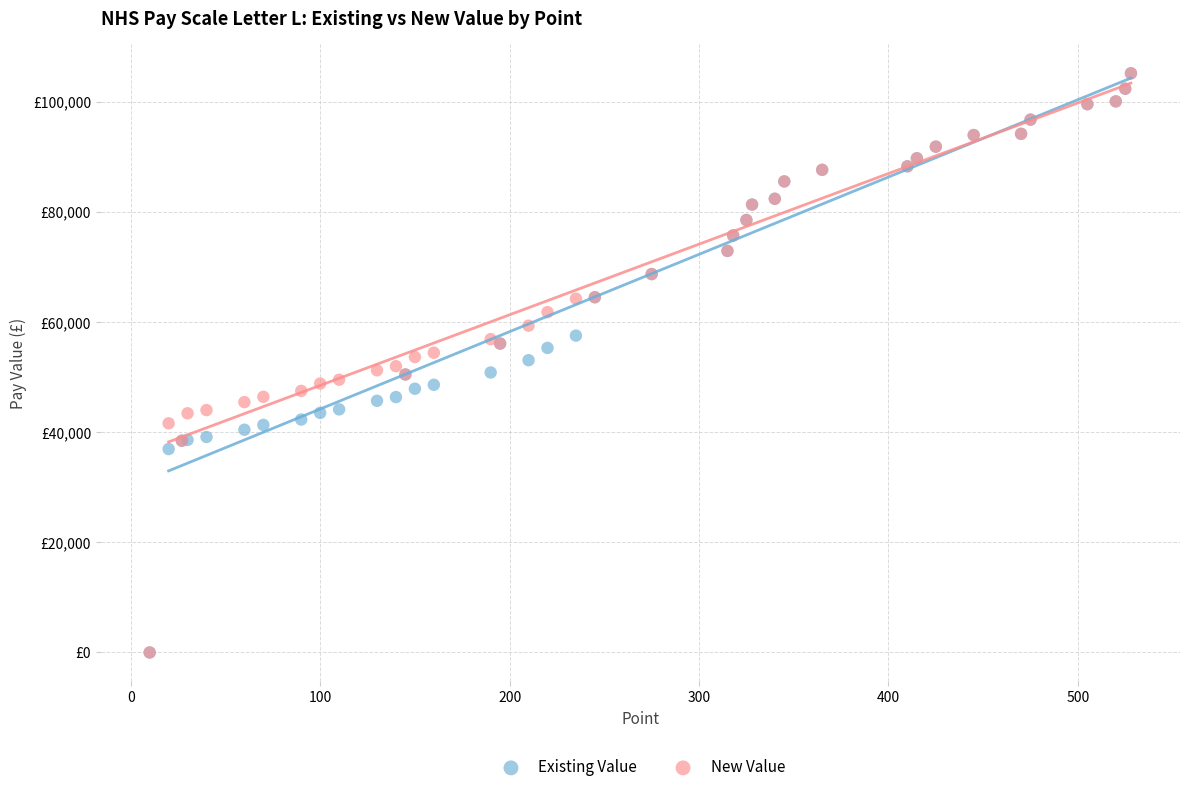

What are all the series names shown in the legend?

Existing Value, New Value